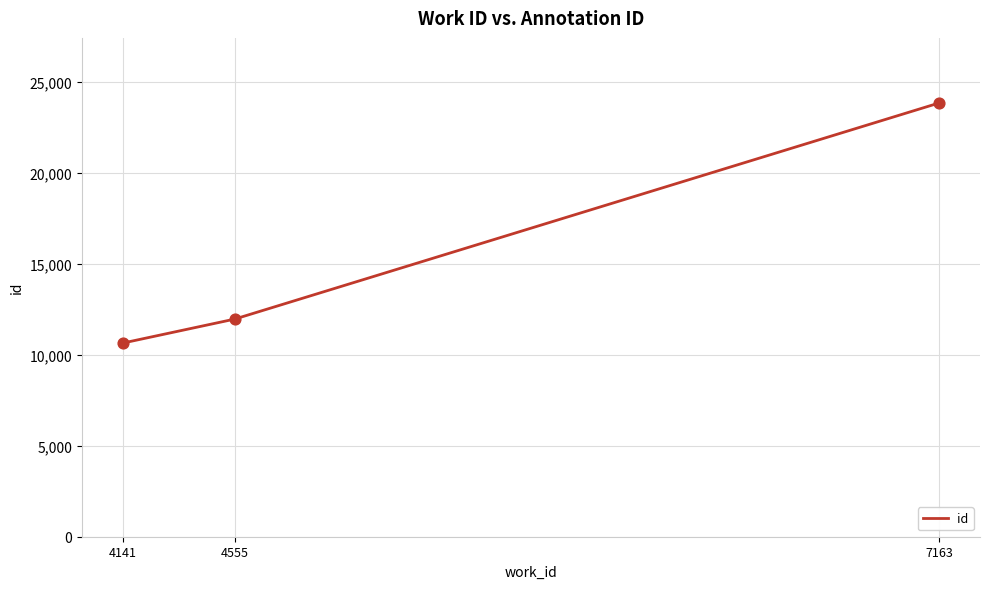

What is the change in value from 4141 to 7163?

+13210